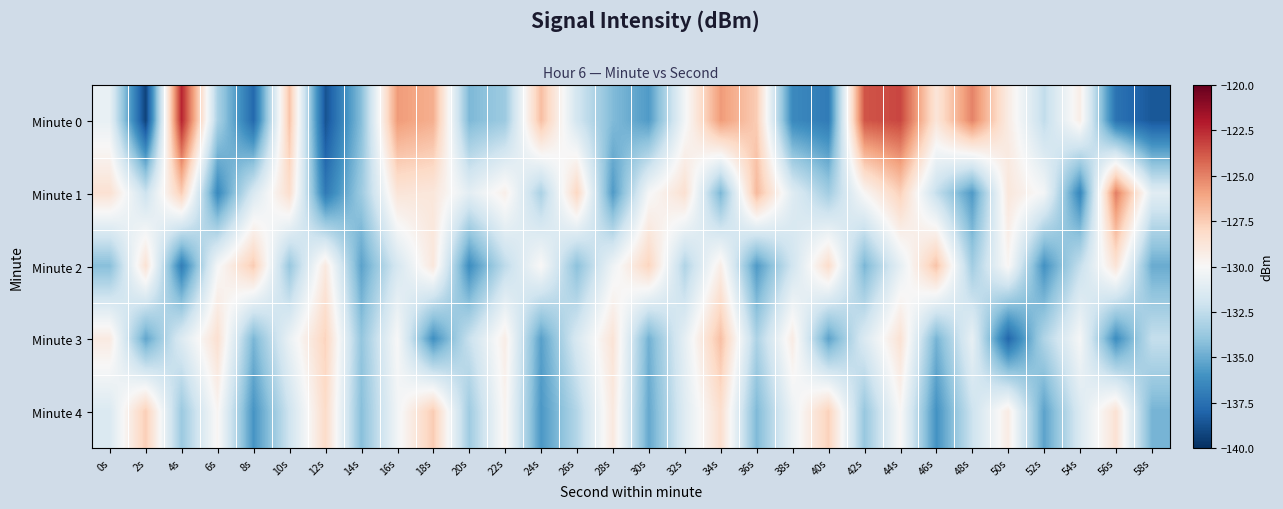

What is the greatest value displayed?

-122.4